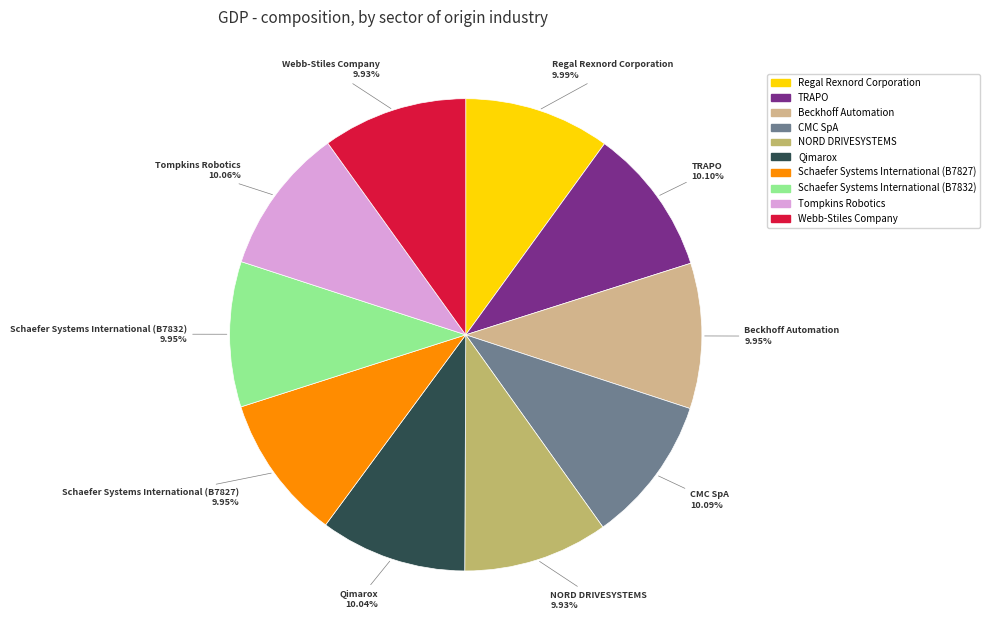

Count the number of slices in the pie.

10